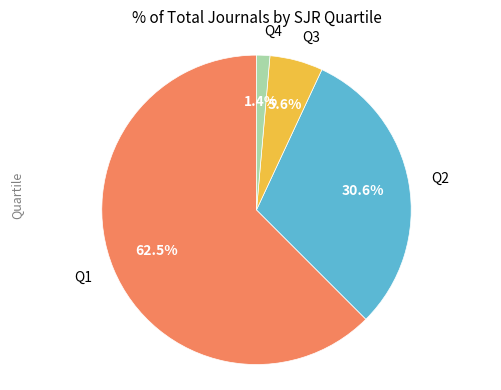

To the nearest percent, what is the difference between the Q3 and Q1 slice percentages?

57%